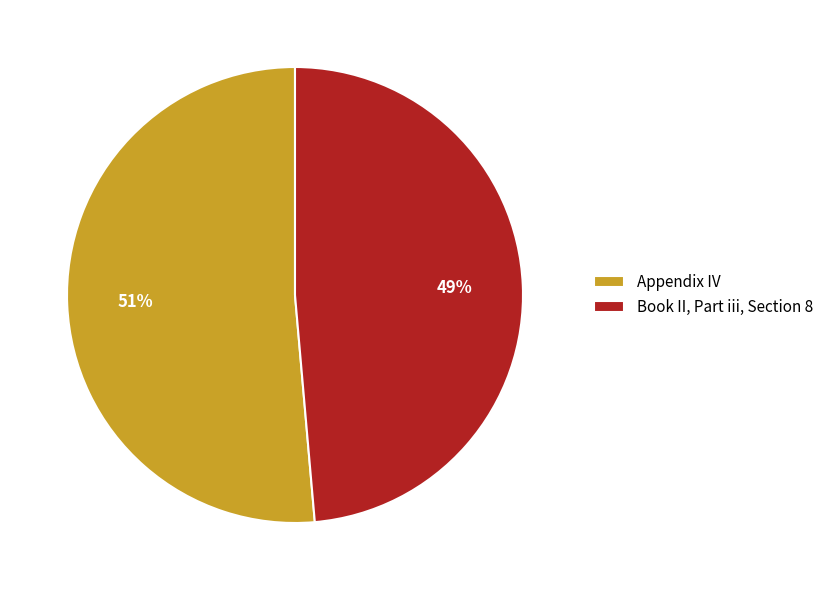

Combined, do Appendix IV and Book II, Part iii, Section 8 account for over 50%?

Yes